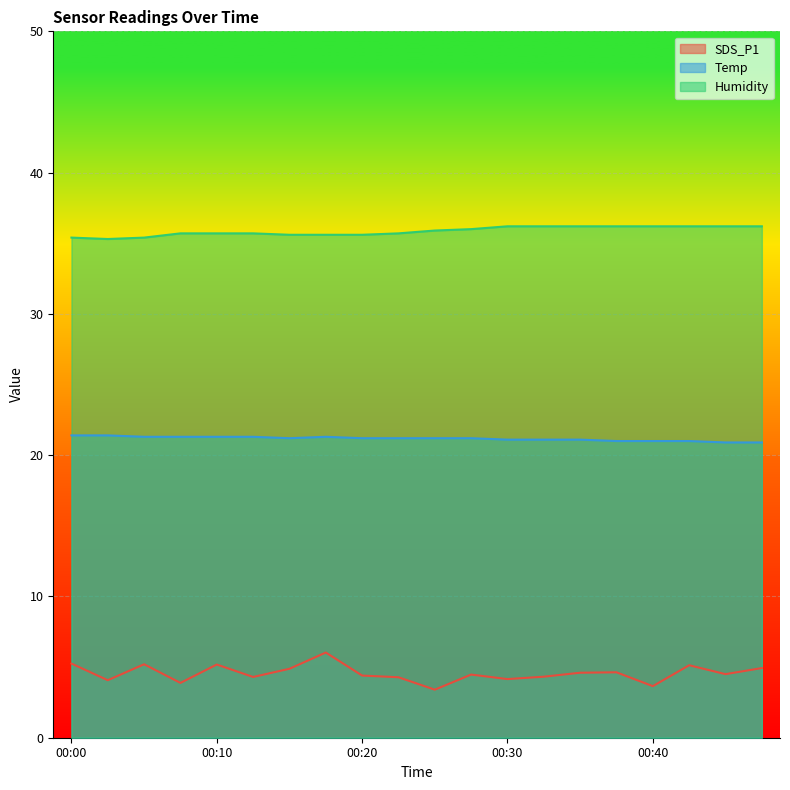

Read the Temp value at 00:22.

21.2